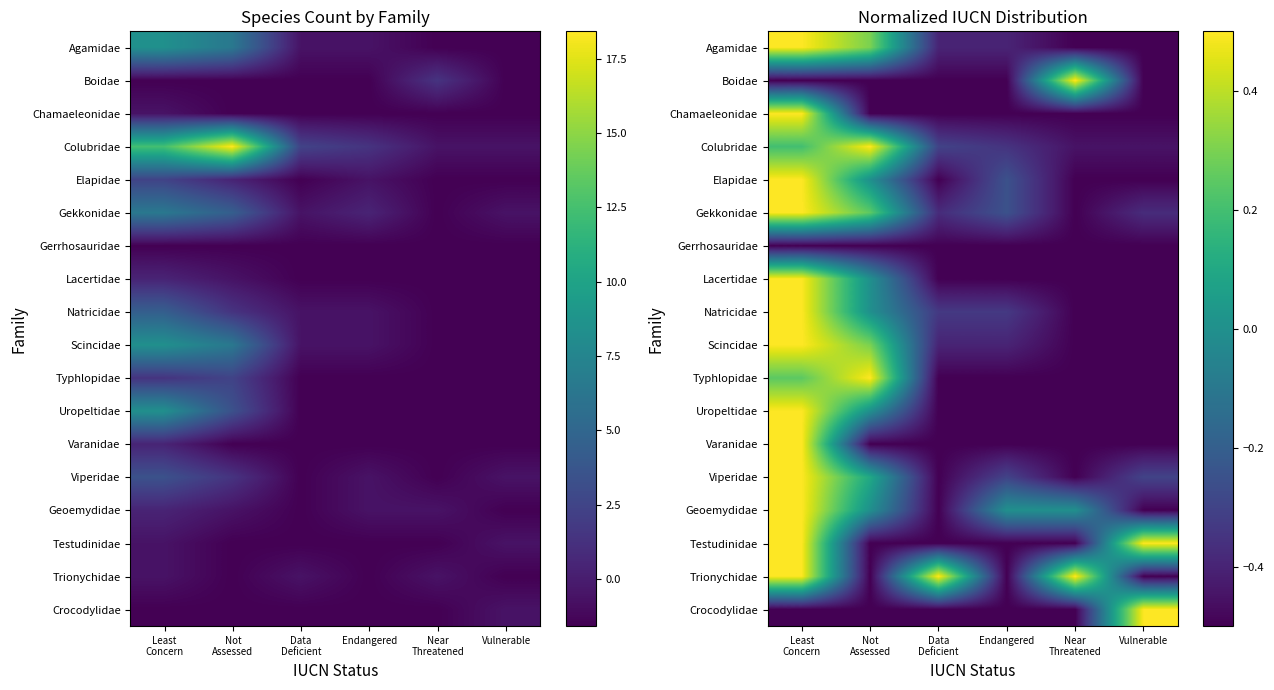

How many series are shown in this chart?

18